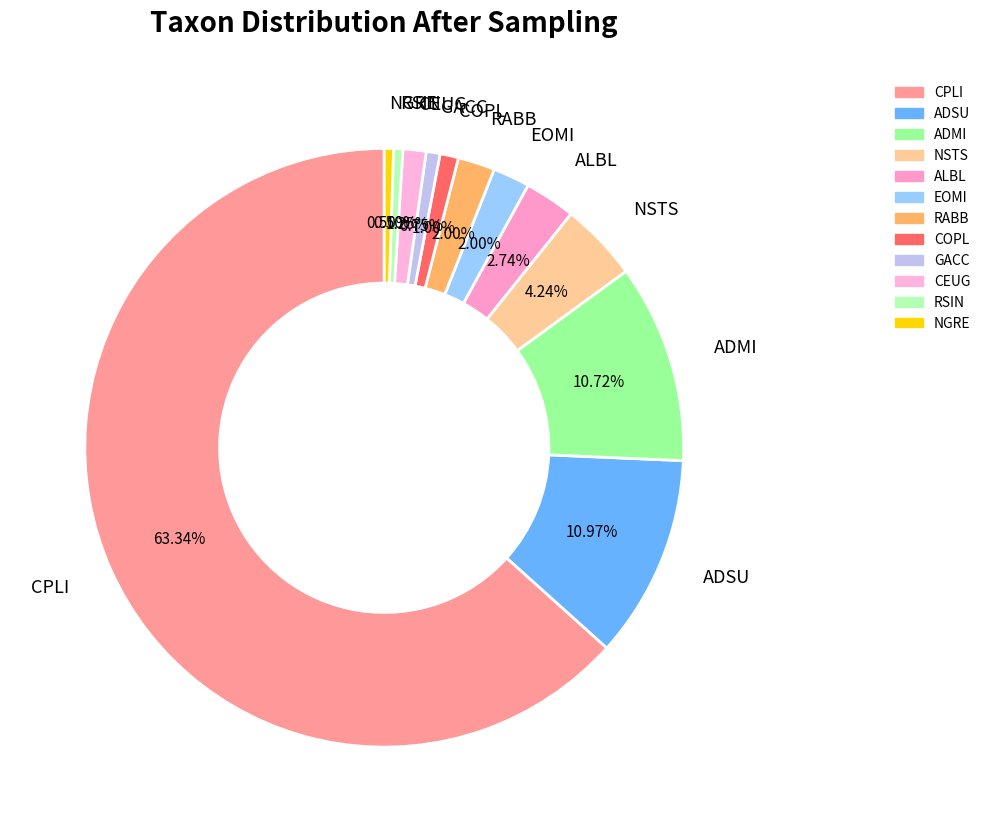

To the nearest percent, what is the combined percentage of EOMI and NGRE?

2%